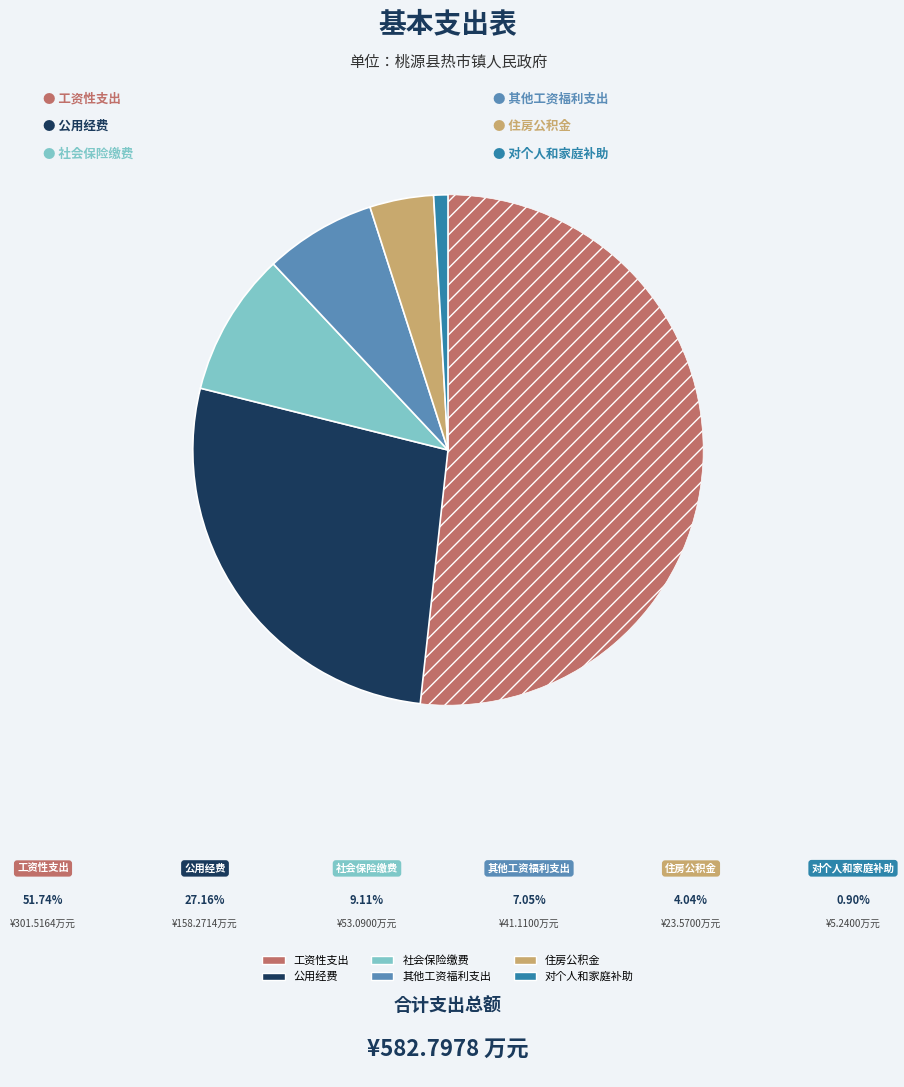

Does any single category account for the majority?

Yes